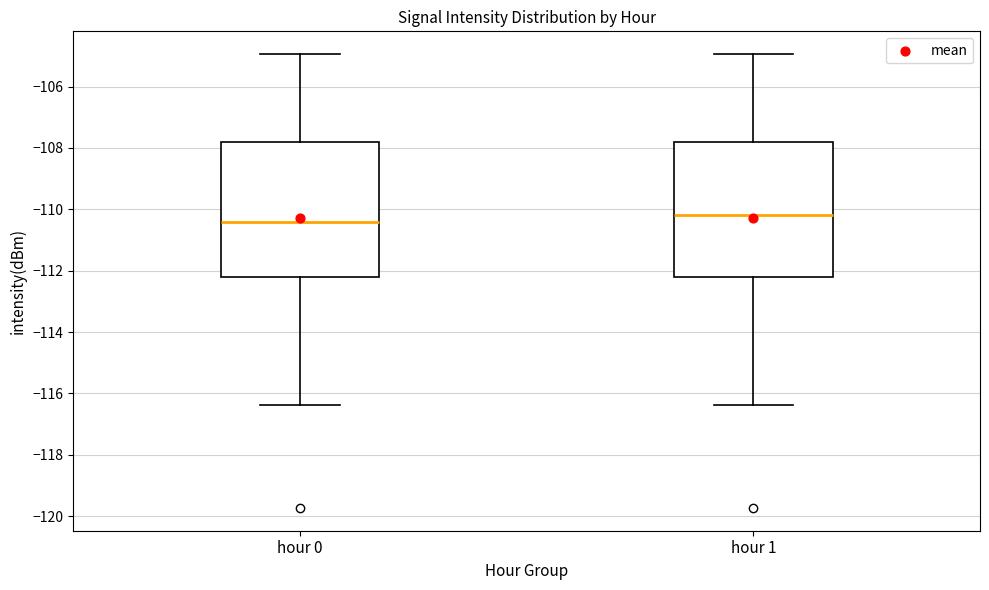

Reading left to right, read every box against the y-axis: the position of its median line, the range the box covers, and the ends of its whiskers. The values are not printed on the chart, so give them approximately, as read against the axis.

hour 0: median -110.4, box -112.2 to -107.8, whiskers -116.4 to -105.0
hour 1: median -110.2, box -112.2 to -107.8, whiskers -116.4 to -105.0